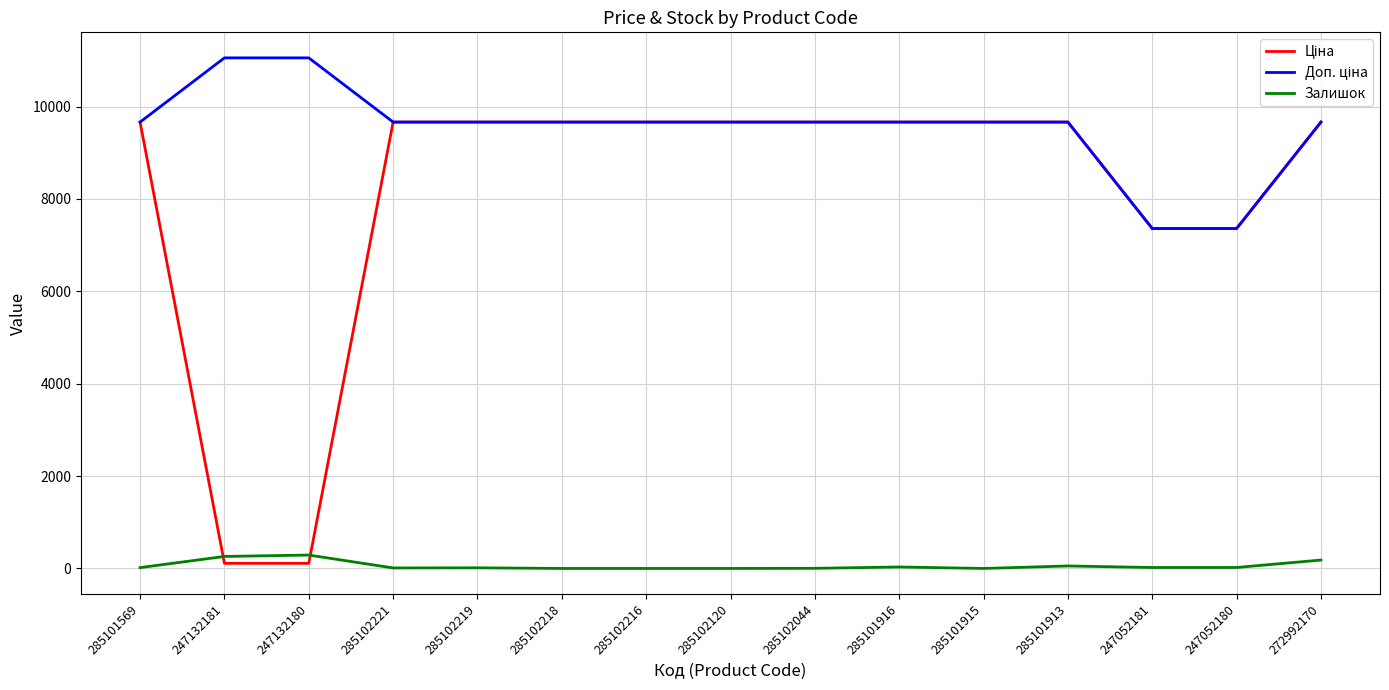

What is the total value across all series at 285101569?

19347.3